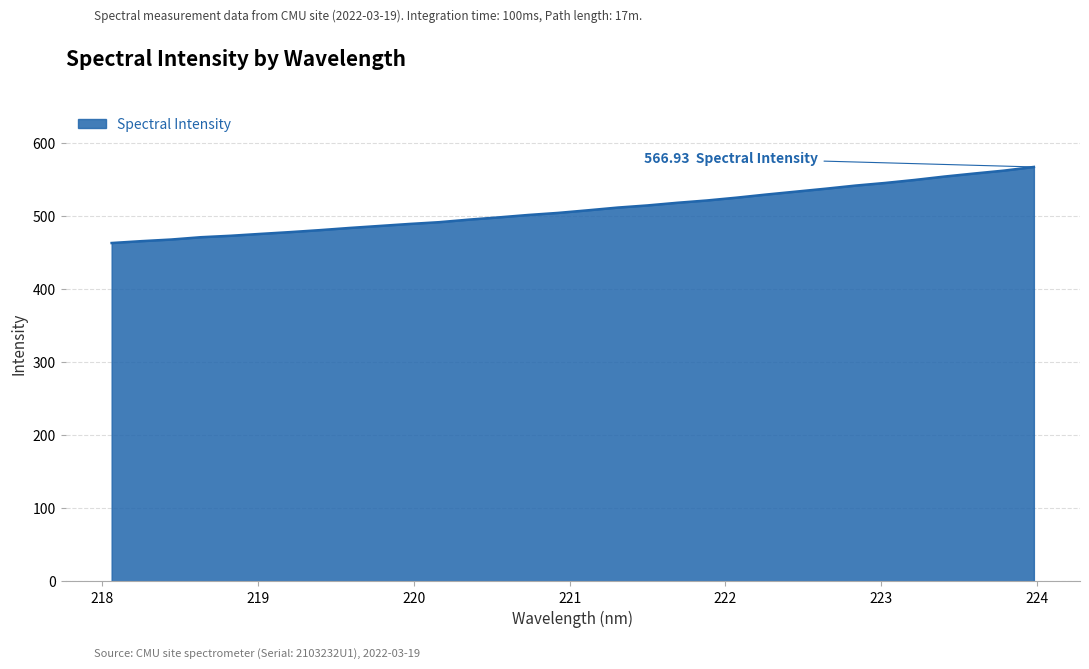

How many lines are shown in the chart?

1